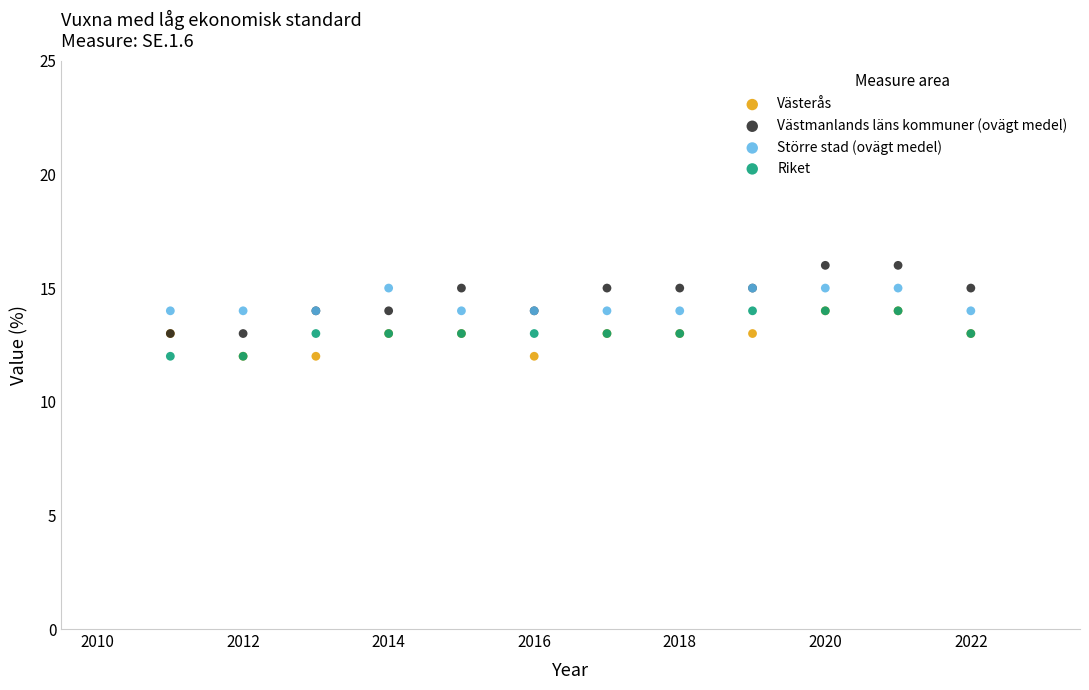

What are all the series names shown in the legend?

Västerås, Västmanlands läns kommuner (ovägt medel), Större stad (ovägt medel), Riket